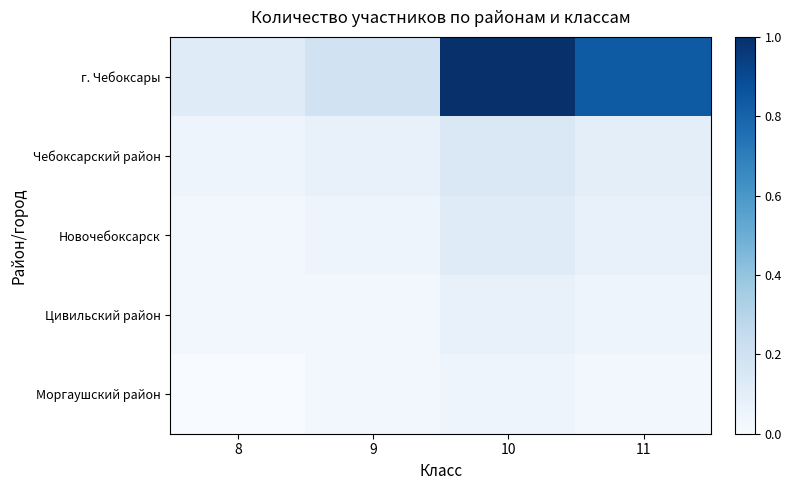

Rank the series at 8 from lowest to highest value.

Моргаушский район, Новочебоксарск, Цивильский район, Чебоксарский район, г. Чебоксары